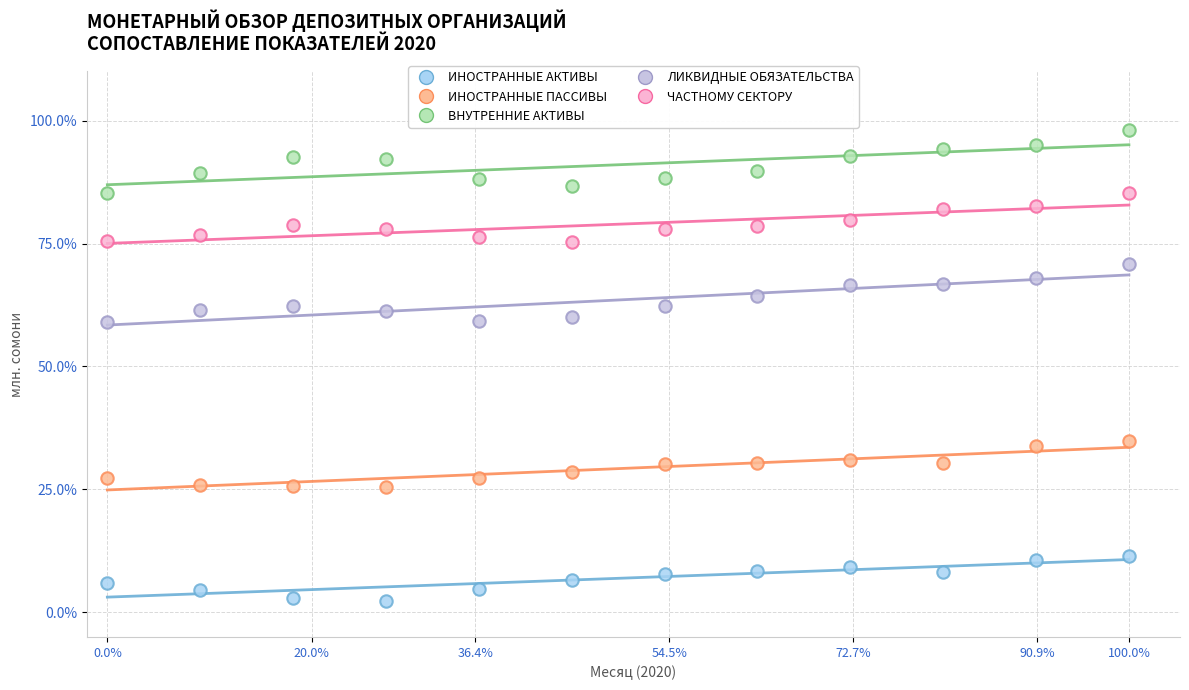

Across all data points, what is the range of Y values (max minus min)?

95.7